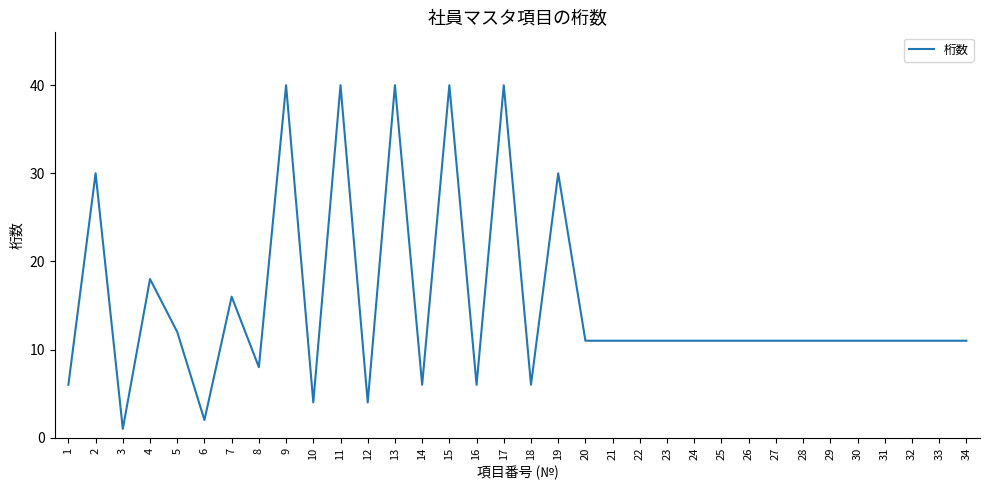

What is the difference between the values at 10 and 18?

2